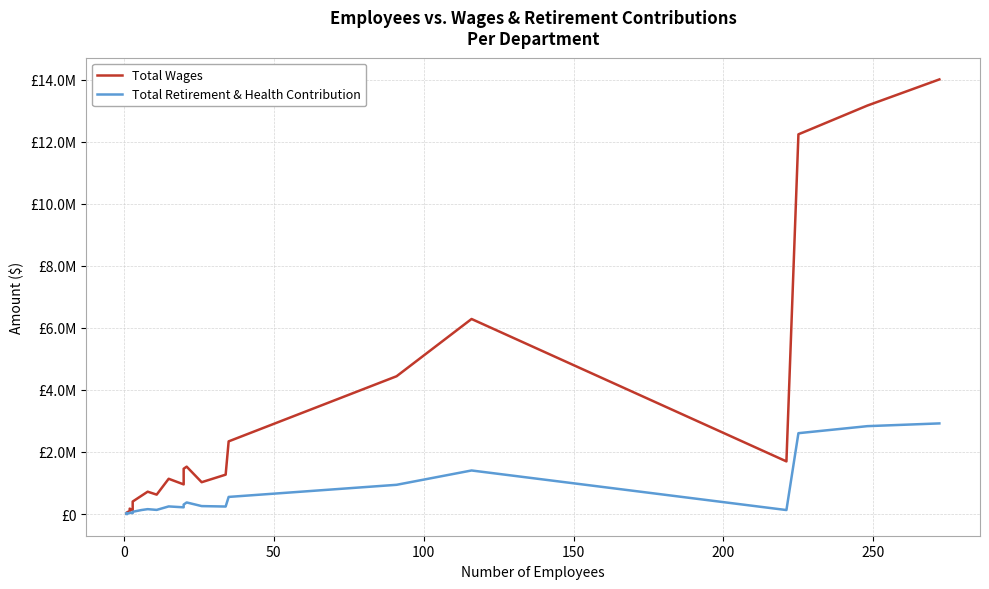

Rank the series by their maximum value, from highest to lowest.

Total Wages, Total Retirement & Health Contribution